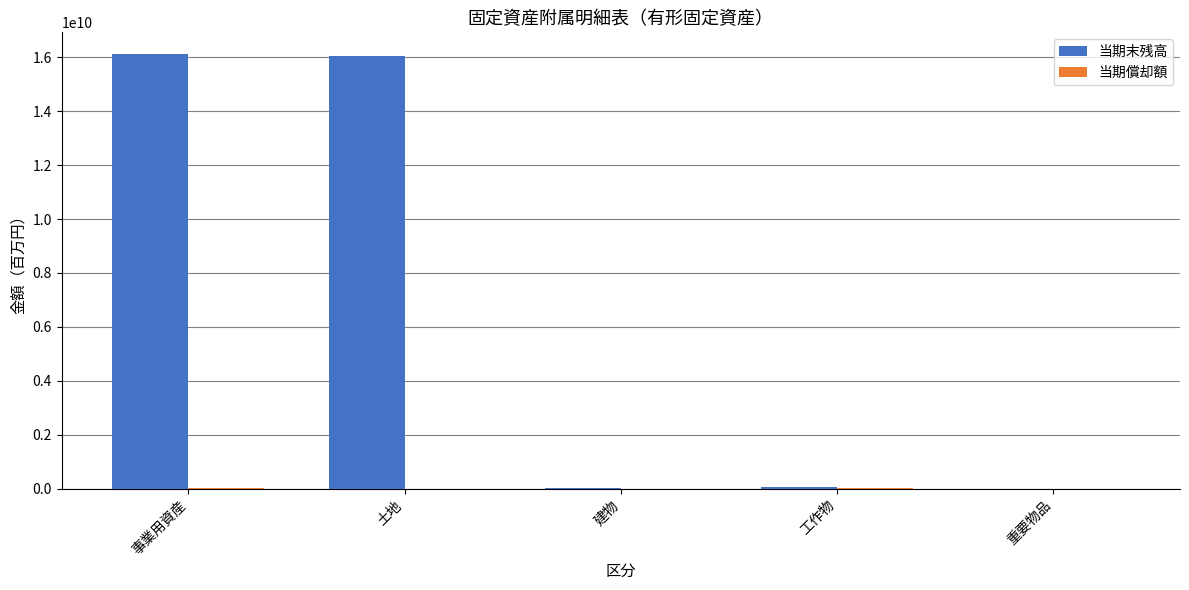

How many groups of bars are there?

5